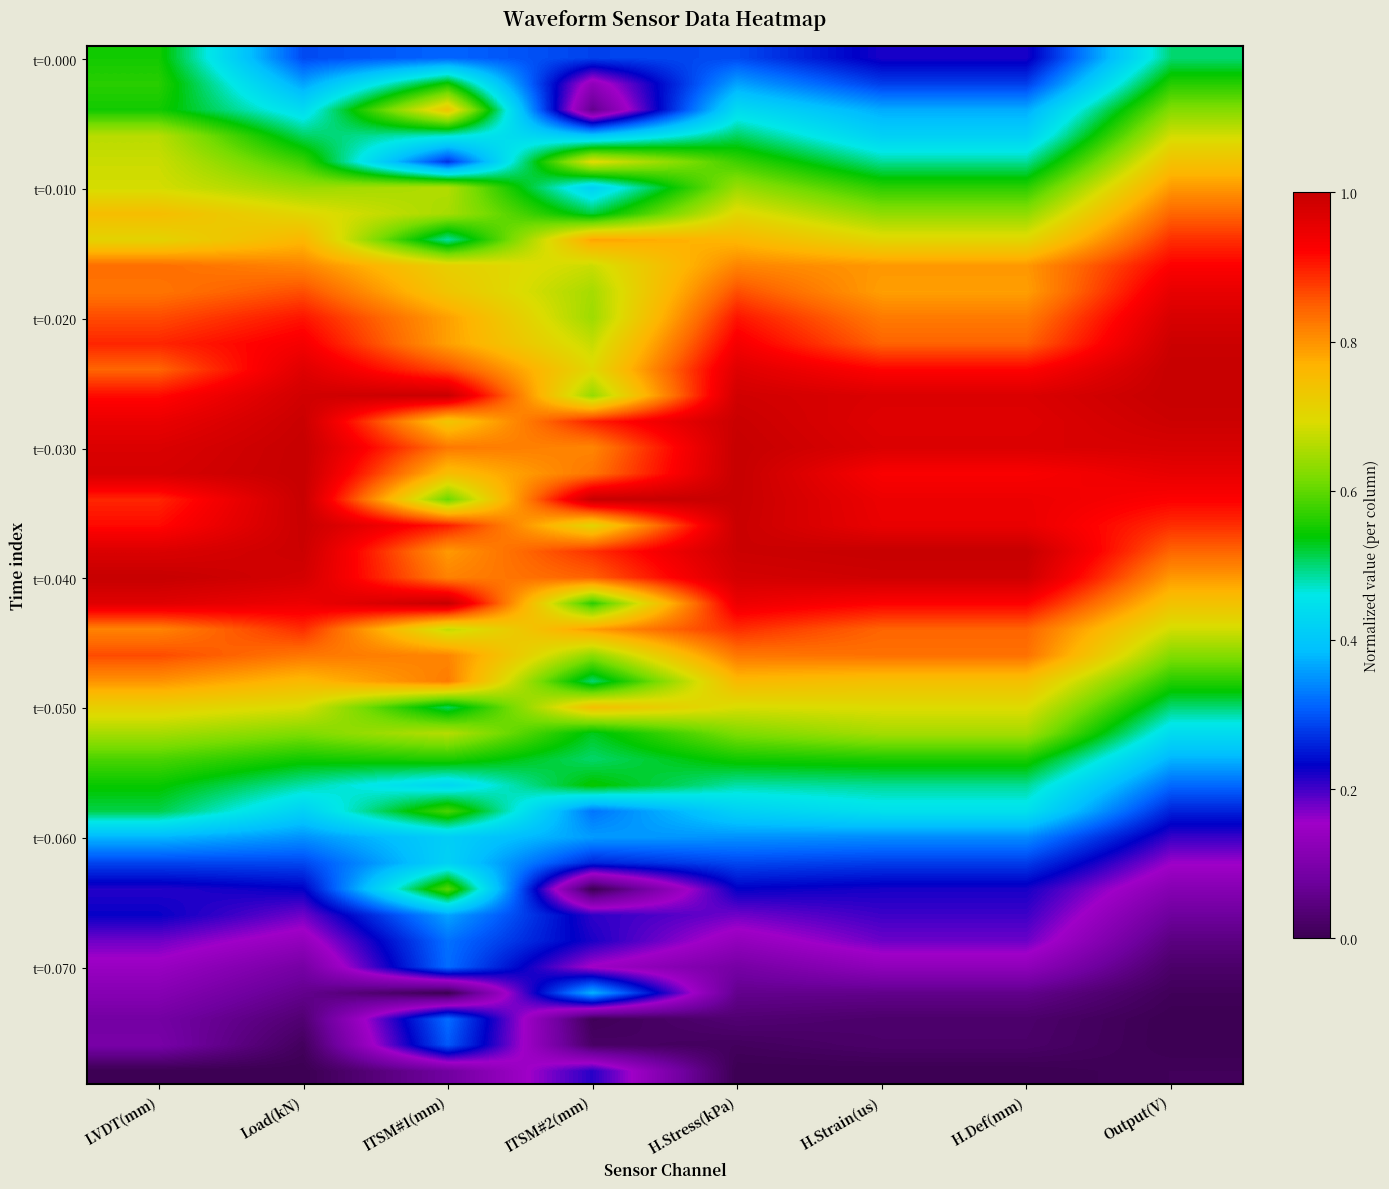

How many series are shown in this chart?

40